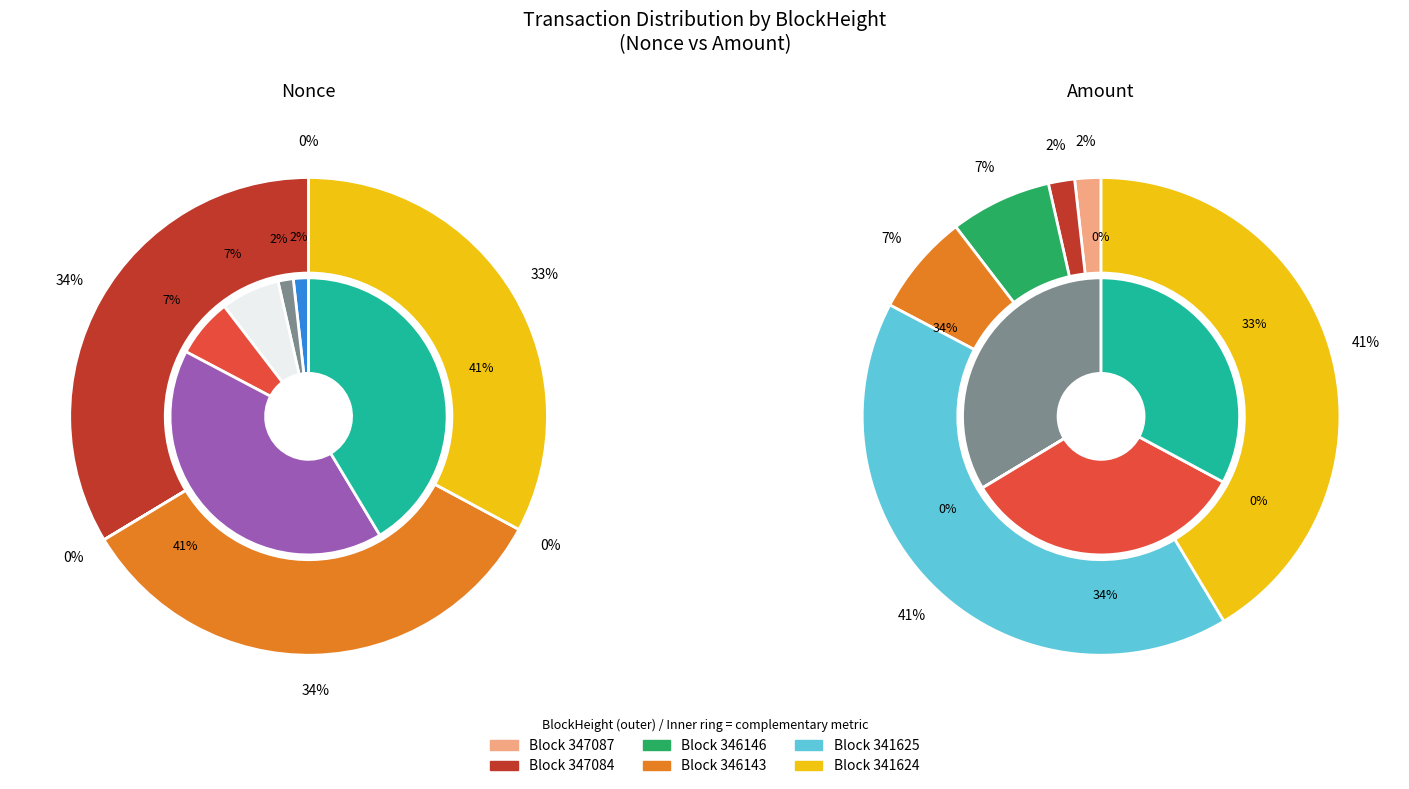

To the nearest percent, what is the average slice percentage?

17%